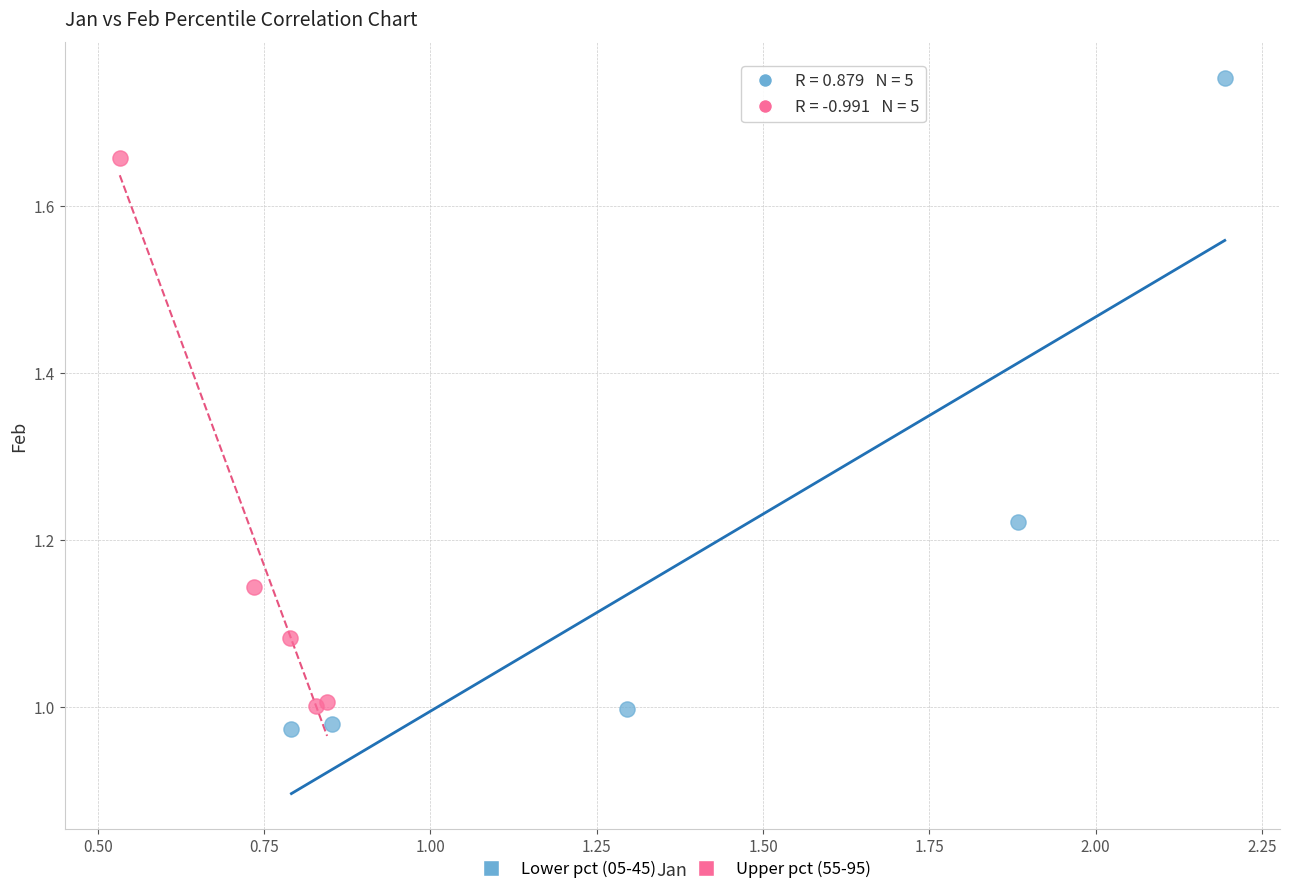

Which series has the widest spread of Y values?

Lower pct (05-45)